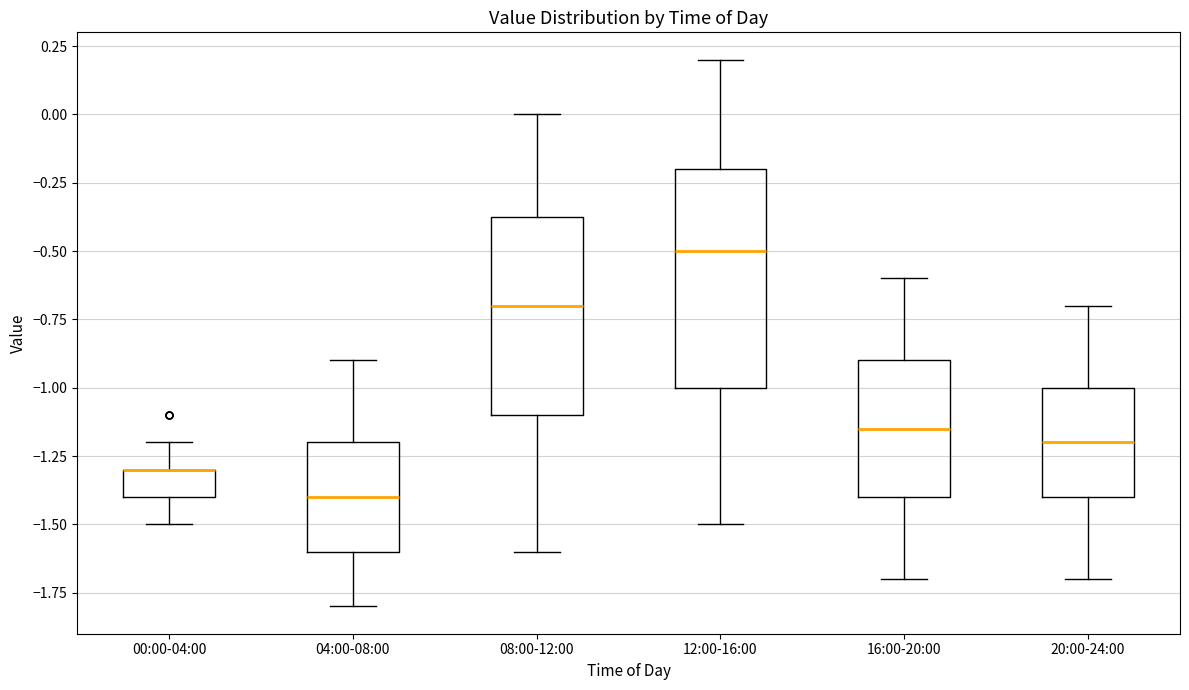

Where does the upper whisker of the box for 20:00-24:00 end on the y-axis? The values are not printed on the chart, so give them approximately, as read against the axis.

-0.70